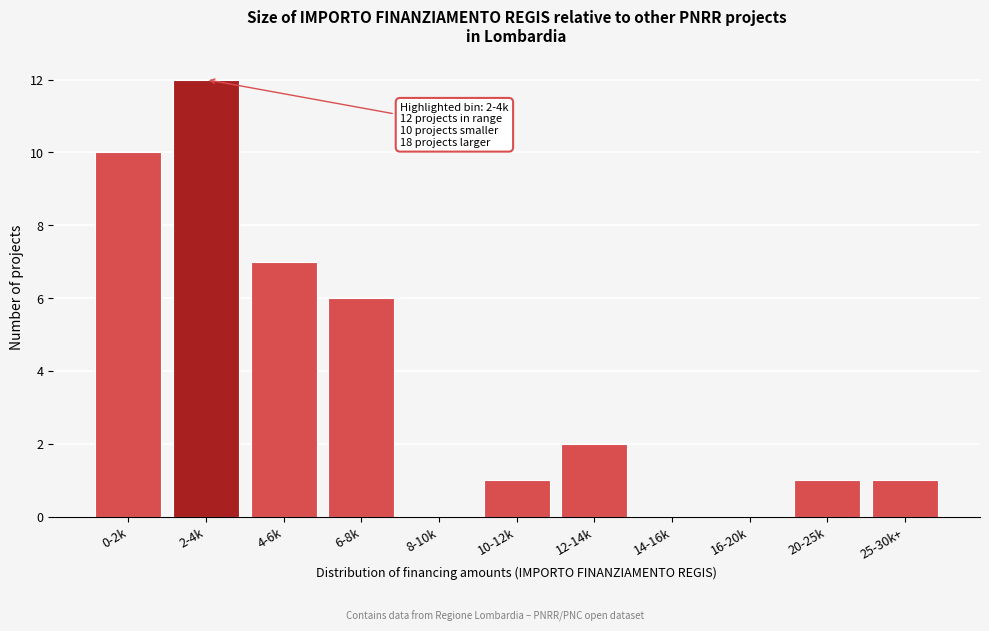

Reading left to right, extract all data points from this chart.

0-2k=10	2-4k=12	4-6k=7	6-8k=6	8-10k=0	10-12k=1	12-14k=2	14-16k=0	16-20k=0	20-25k=1	25-30k+=1